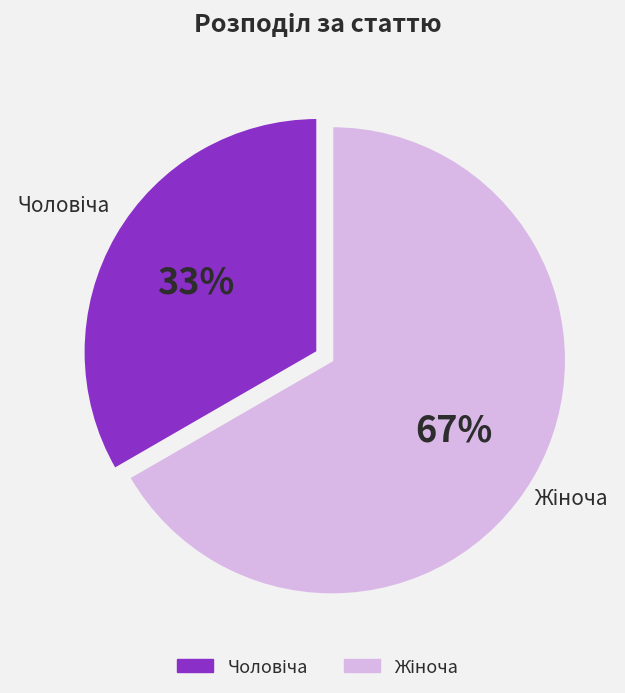

Count the number of slices in the pie.

2